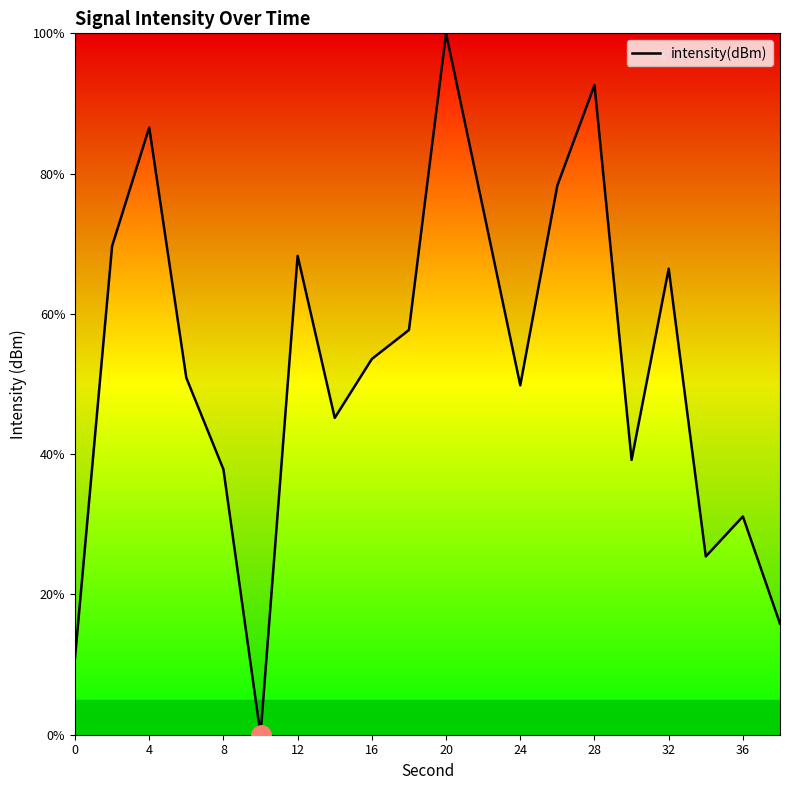

What is the difference between the maximum and minimum values?

100.0